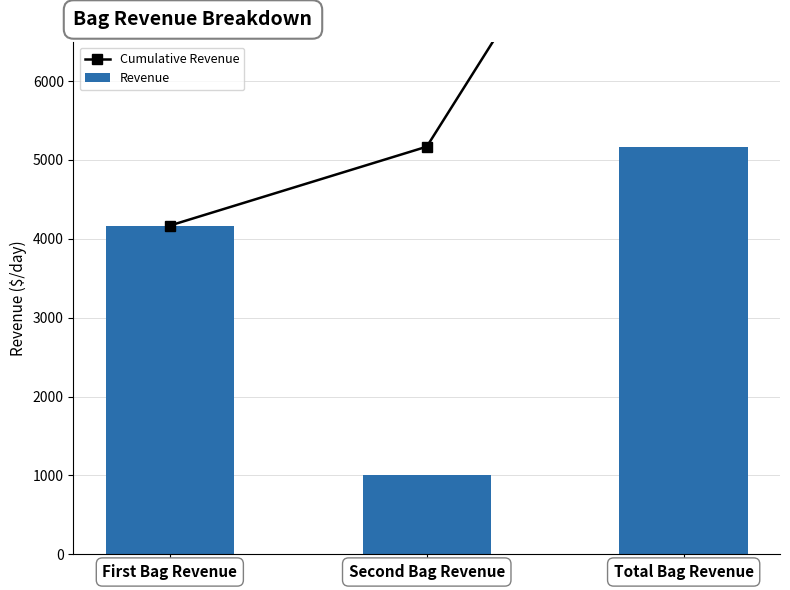

At which label does Revenue first exceed 4168?

First Bag Revenue